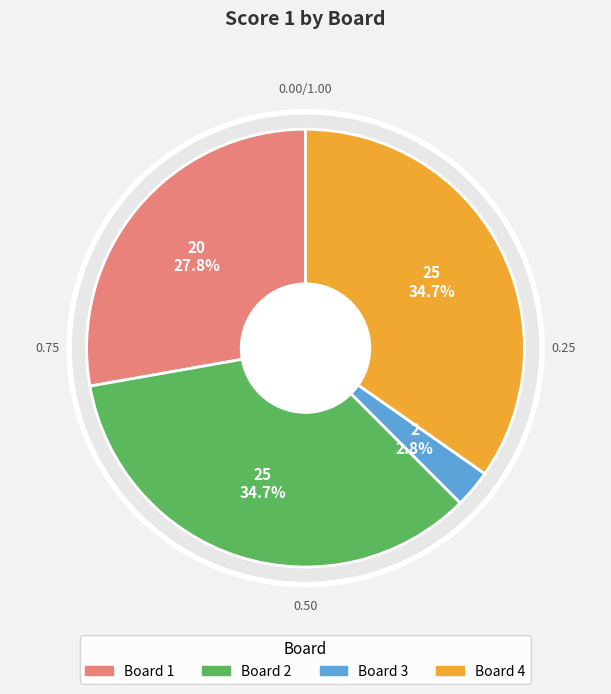

How many slices are in this pie chart?

4